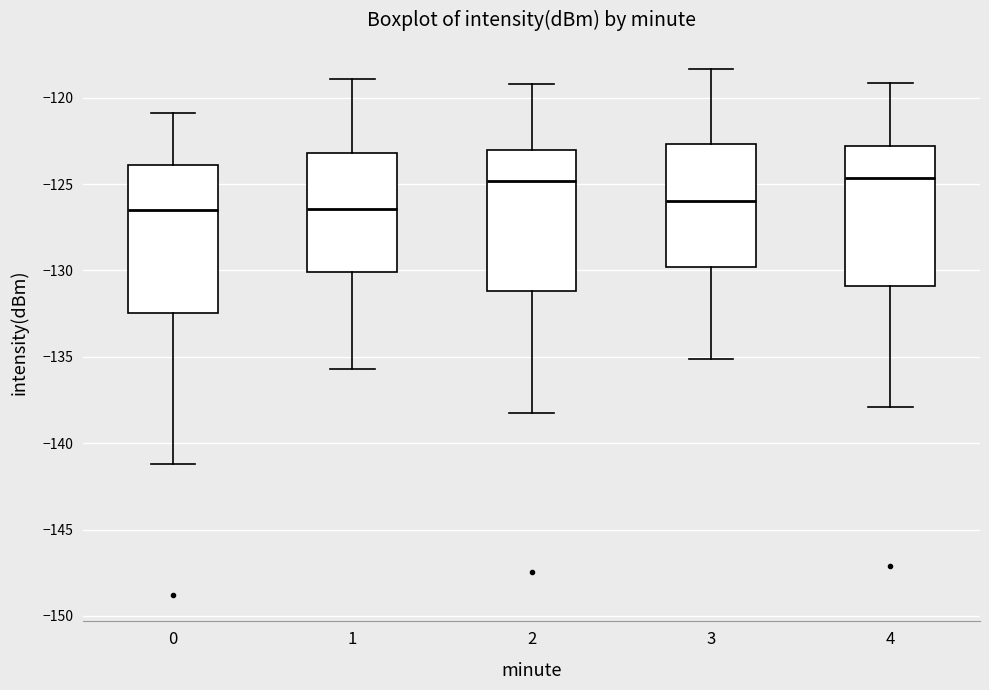

Reading left to right, transcribe this box plot: for each box, give where its median line is, the range the box spans, and where its two whiskers end, as read against the y-axis. The values are not printed on the chart, so give them approximately, as read against the axis.

0: median -126.5, box -132.5 to -124.0, whiskers -141.0 to -121.0
1: median -126.5, box -130.0 to -123.0, whiskers -135.5 to -119.0
2: median -125.0, box -131.0 to -123.0, whiskers -138.0 to -119.0
3: median -126.0, box -130.0 to -122.5, whiskers -135.0 to -118.5
4: median -124.5, box -131.0 to -123.0, whiskers -138.0 to -119.0